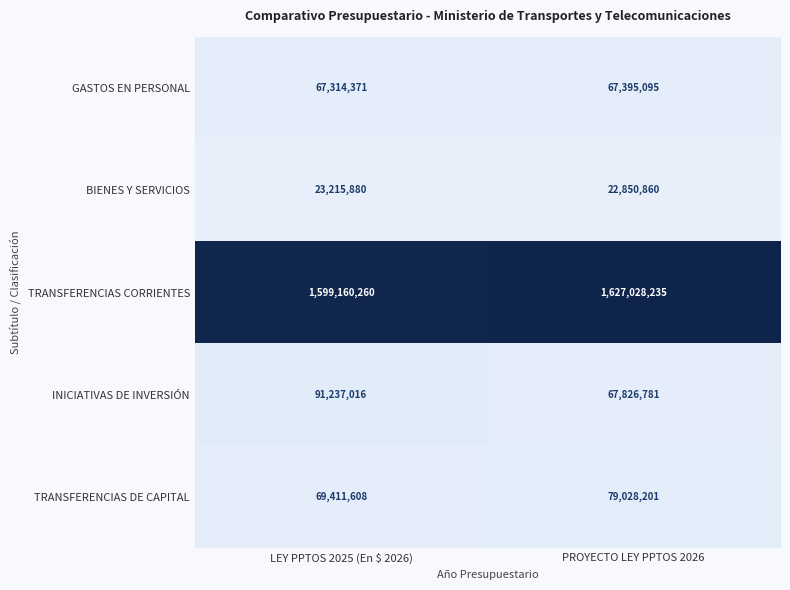

Rank the series at LEY PPTOS 2025 (En $ 2026) from highest to lowest value.

TRANSFERENCIAS CORRIENTES, INICIATIVAS DE INVERSIÓN, TRANSFERENCIAS DE CAPITAL, GASTOS EN PERSONAL, BIENES Y SERVICIOS